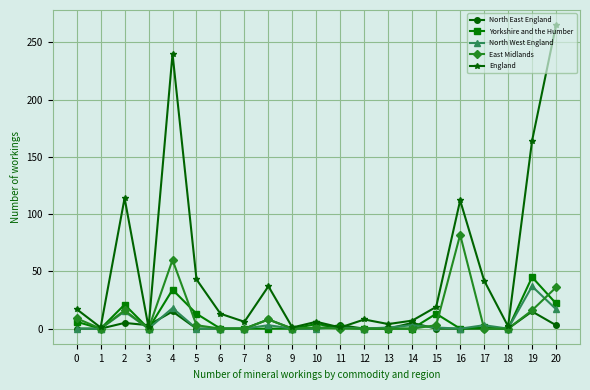

What is the difference between the highest and lowest values at 16?

112